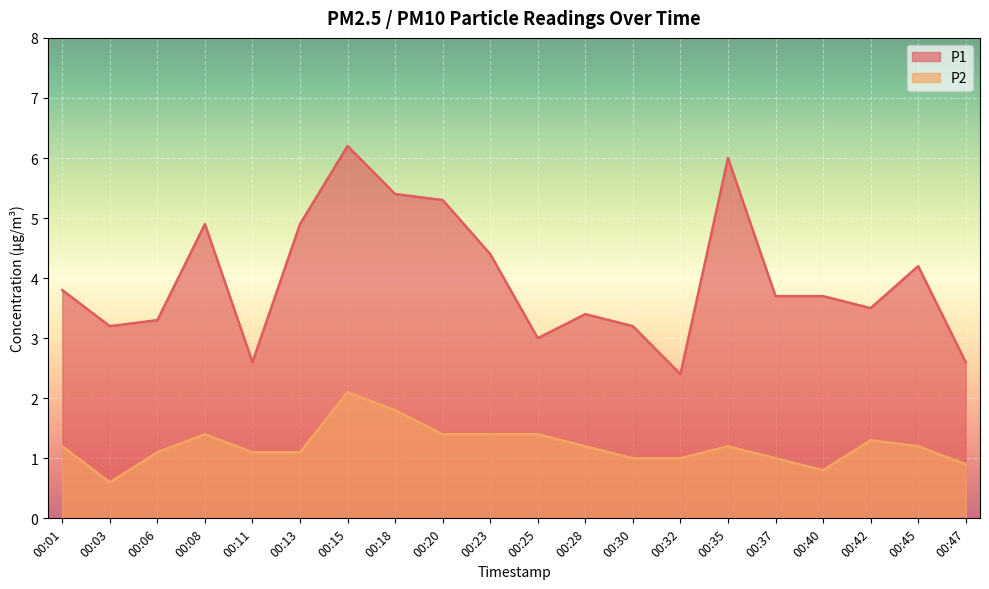

What is the value of the P2 point at the 11th from the left?

1.4